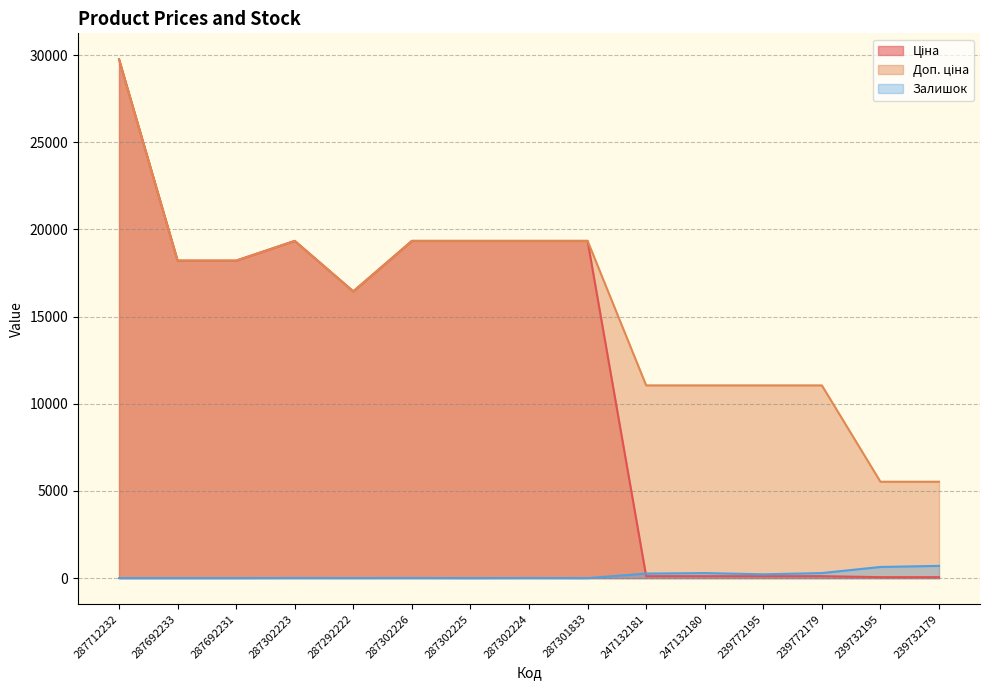

Reading right to left, extract all data points from this chart.

Ціна: 239732179=55.3	239732195=55.3	239772179=110.5	239772195=110.5	247132180=110.5	247132181=110.5	287301833=19343.1	287302224=19343.1	287302225=19343.1	287302226=19343.1	287292222=16448.2	287302223=19343.1	287692231=18212.0	287692233=18212.0	287712232=29761.5
Доп. ціна: 239732179=5528.0	239732195=5528.0	239772179=11055.0	239772195=11055.0	247132180=11055.0	247132181=11055.0	287301833=19343.1	287302224=19343.1	287302225=19343.1	287302226=19343.1	287292222=16448.2	287302223=19343.1	287692231=18212.0	287692233=18212.0	287712232=29761.5
Залишок: 239732179=702.0	239732195=640.0	239772179=290.0	239772195=218.0	247132180=290.0	247132181=260.0	287301833=0.0	287302224=6.0	287302225=0.0	287302226=7.0	287292222=4.0	287302223=7.0	287692231=0.0	287692233=0.0	287712232=0.0